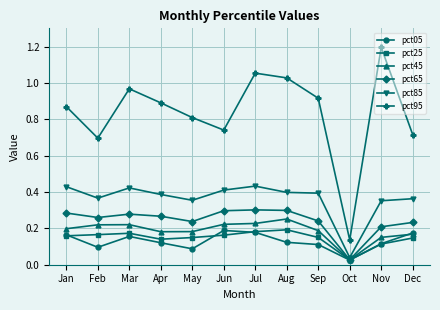

What are all the series names shown in the legend?

pct05, pct25, pct45, pct65, pct85, pct95